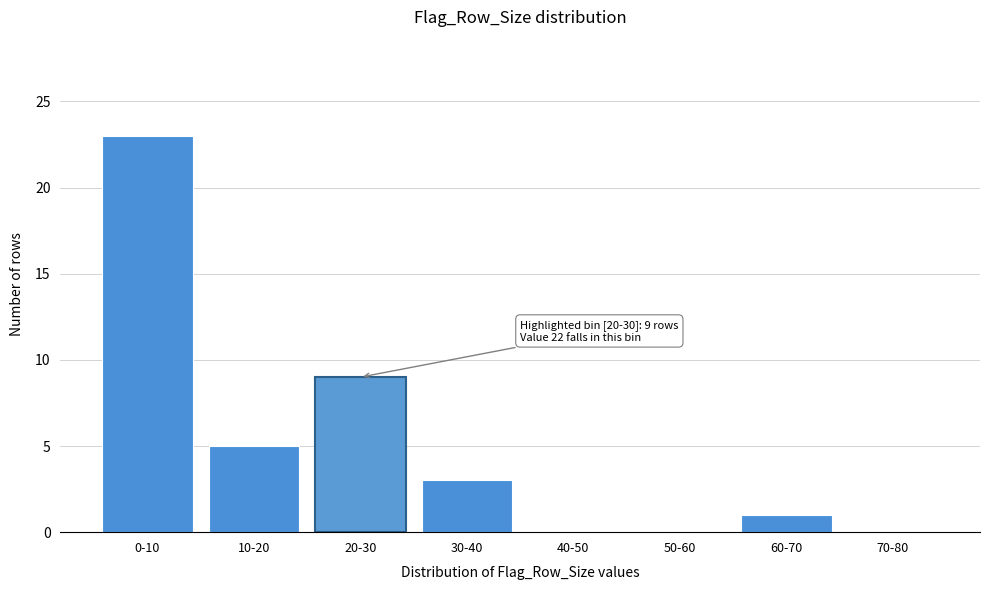

What is the sum of the values at 10-20 and 60-70?

6